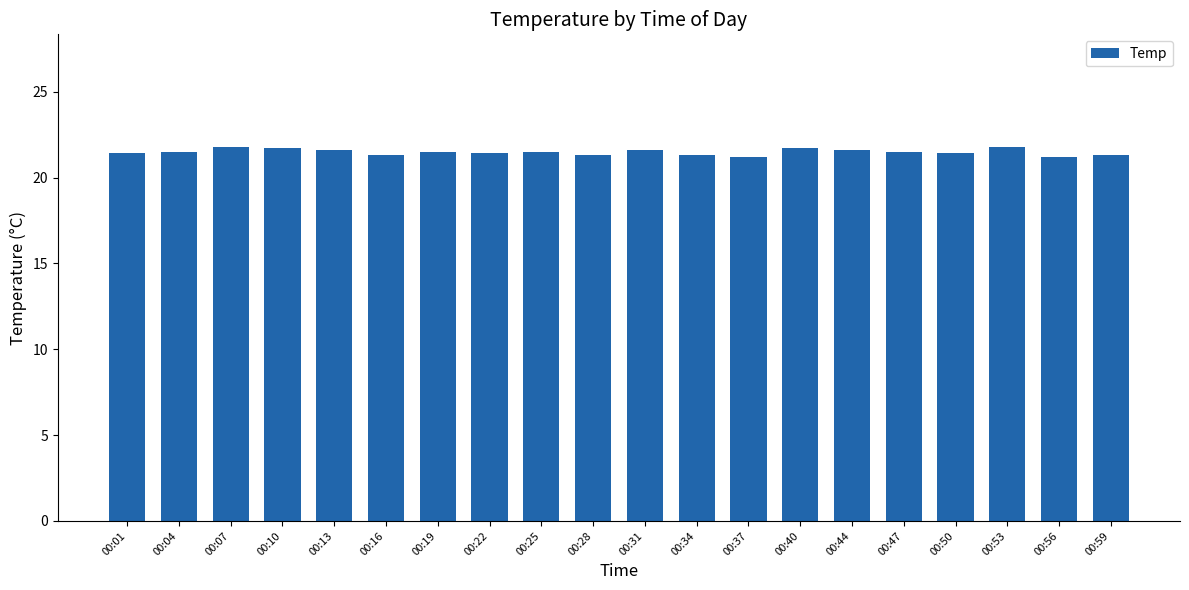

What is the greatest value displayed?

21.8